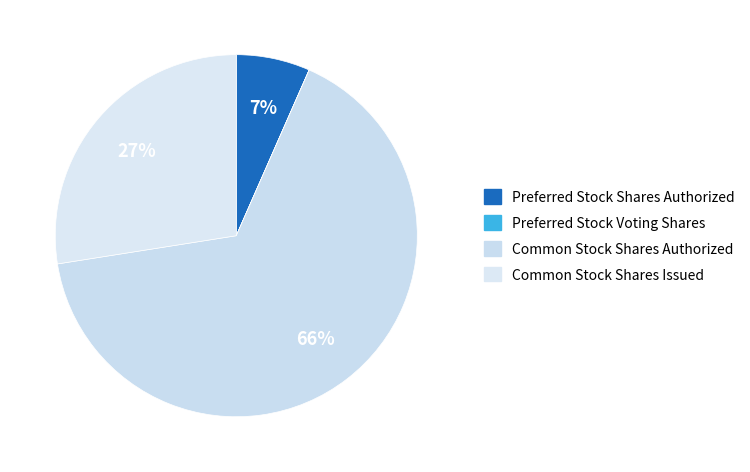

To the nearest percent, what portion does Common Stock Shares Authorized represent?

66%